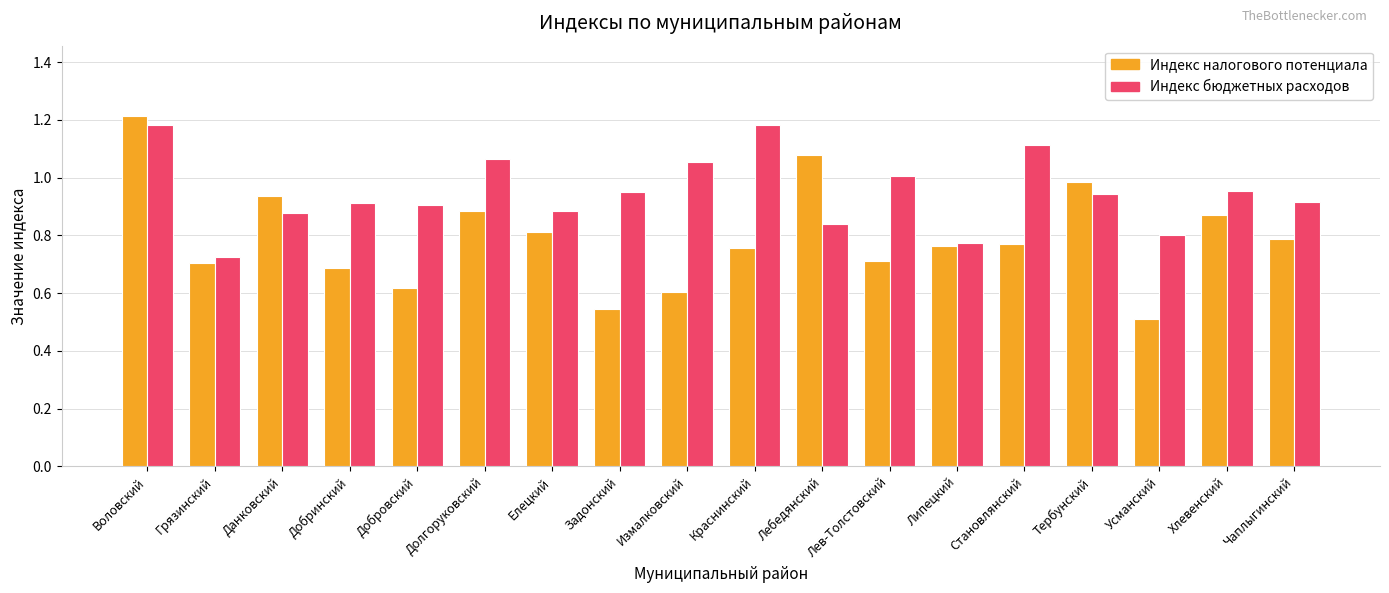

What position from the left is Измалковский?

9